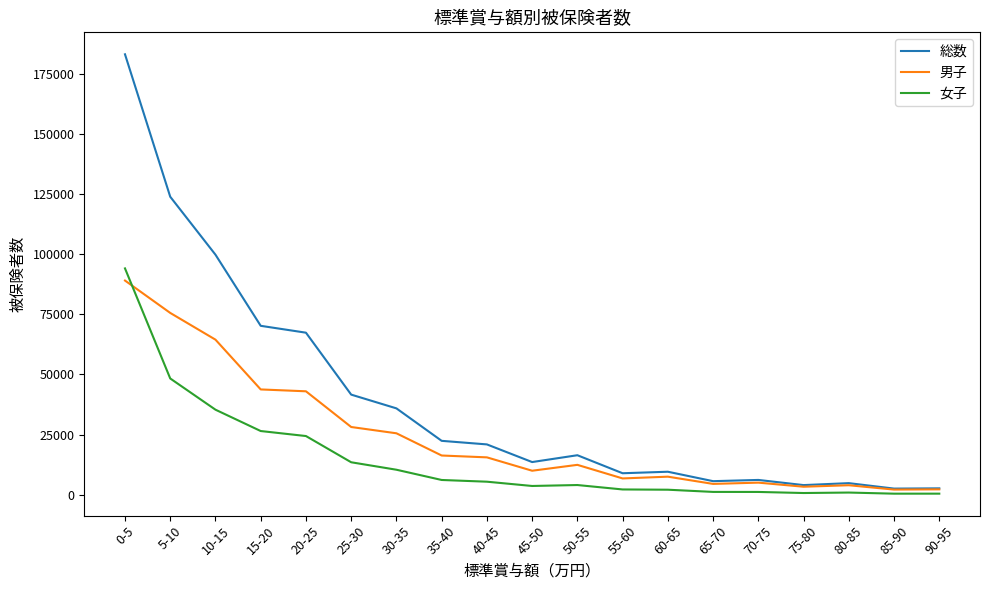

The value of 総数 at 30-35 is 62649. True or false?

False